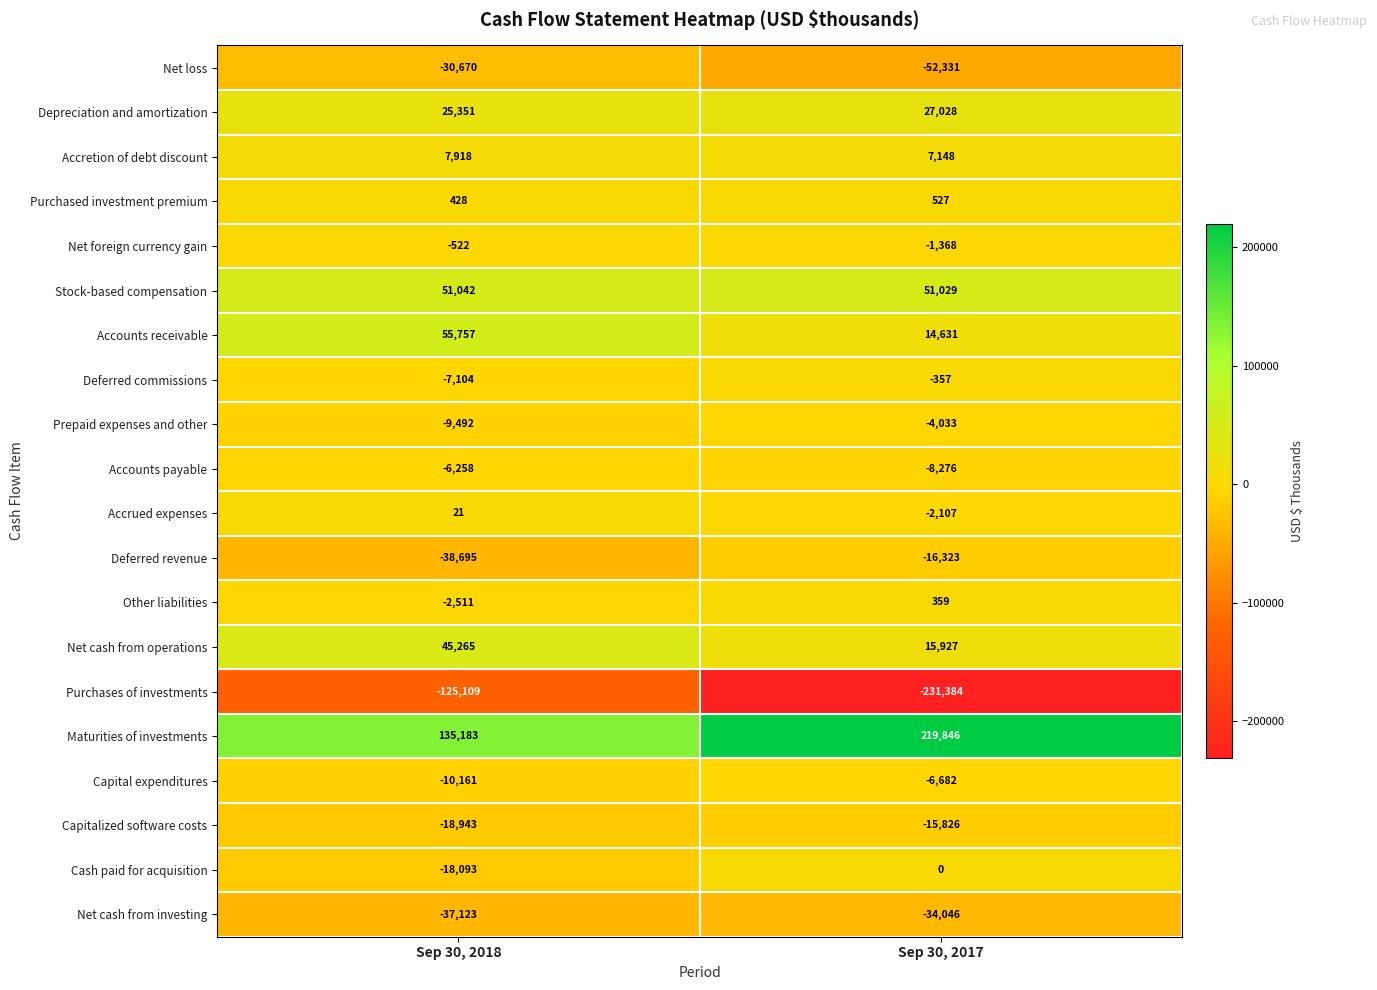

At which label does Purchased investment premium reach its peak?

Sep 30, 2017